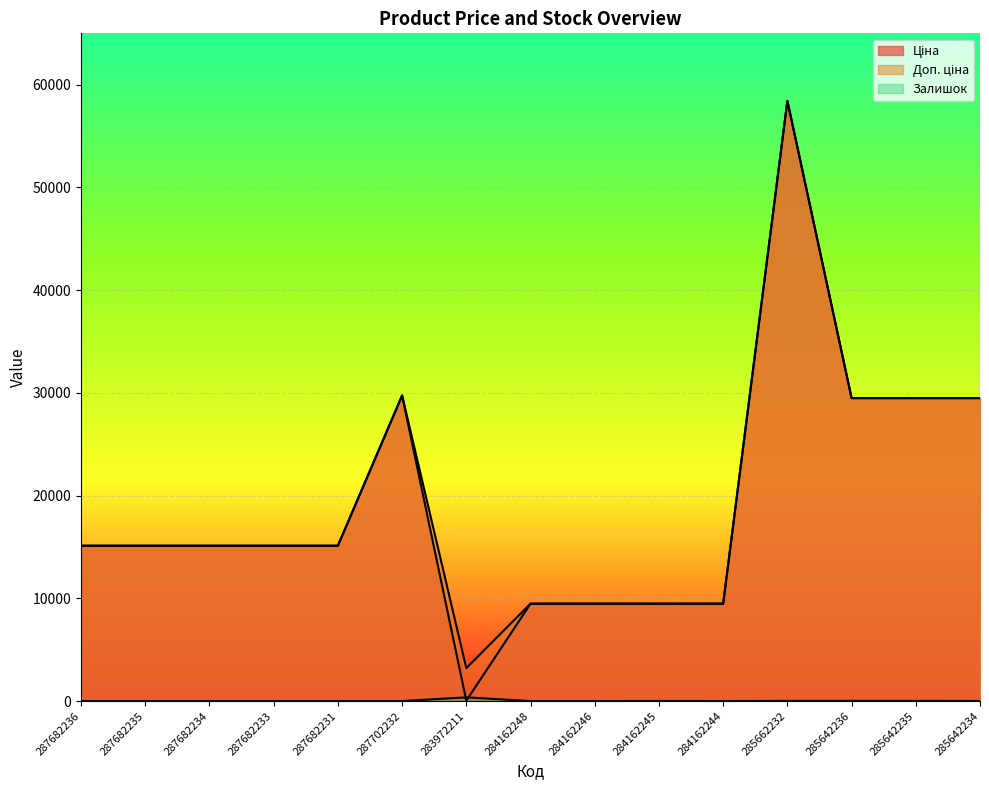

Which category has the highest value across all series?

285662232